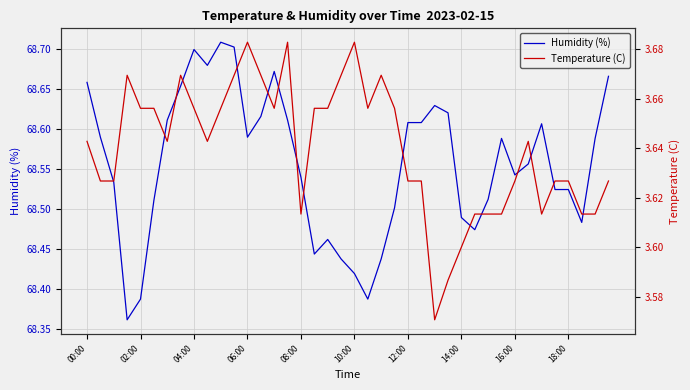

List the labels in order of Temperature (C) value, largest first.

12, 15, 20, 06:00, 14:00, 11, 13, 19, 22, 08:00, 10:00, 16:00, 10, 14, 17, 18, 21, 23, 00:00, 12:00, 18:00, 33, 02:00, 04:00, 24, 25, 32, 35, 36, 39, 16, 29, 30, 31, 34, 37, 38, 28, 27, 26